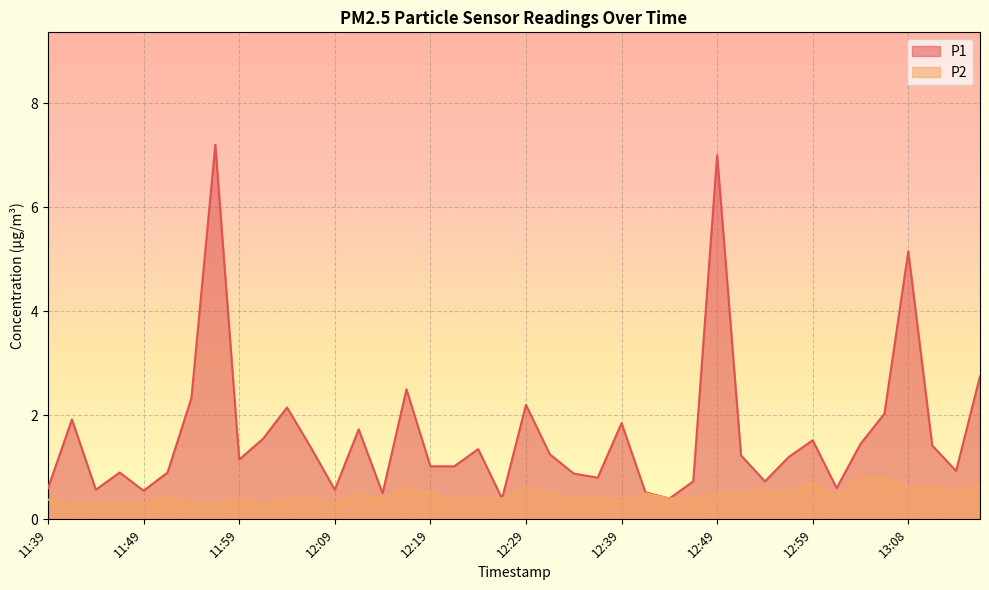

Which category has the highest value in the P2 series?

13:03